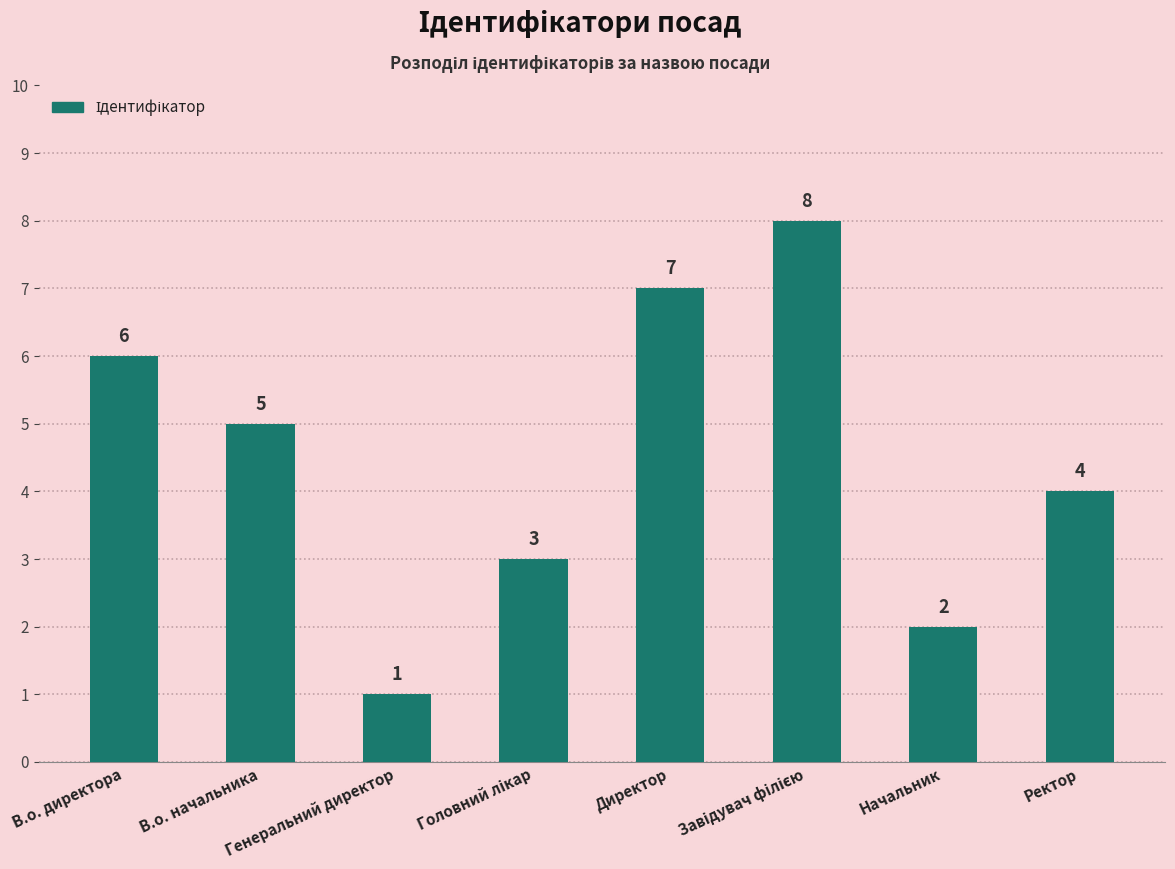

How many data points does each series have?

8